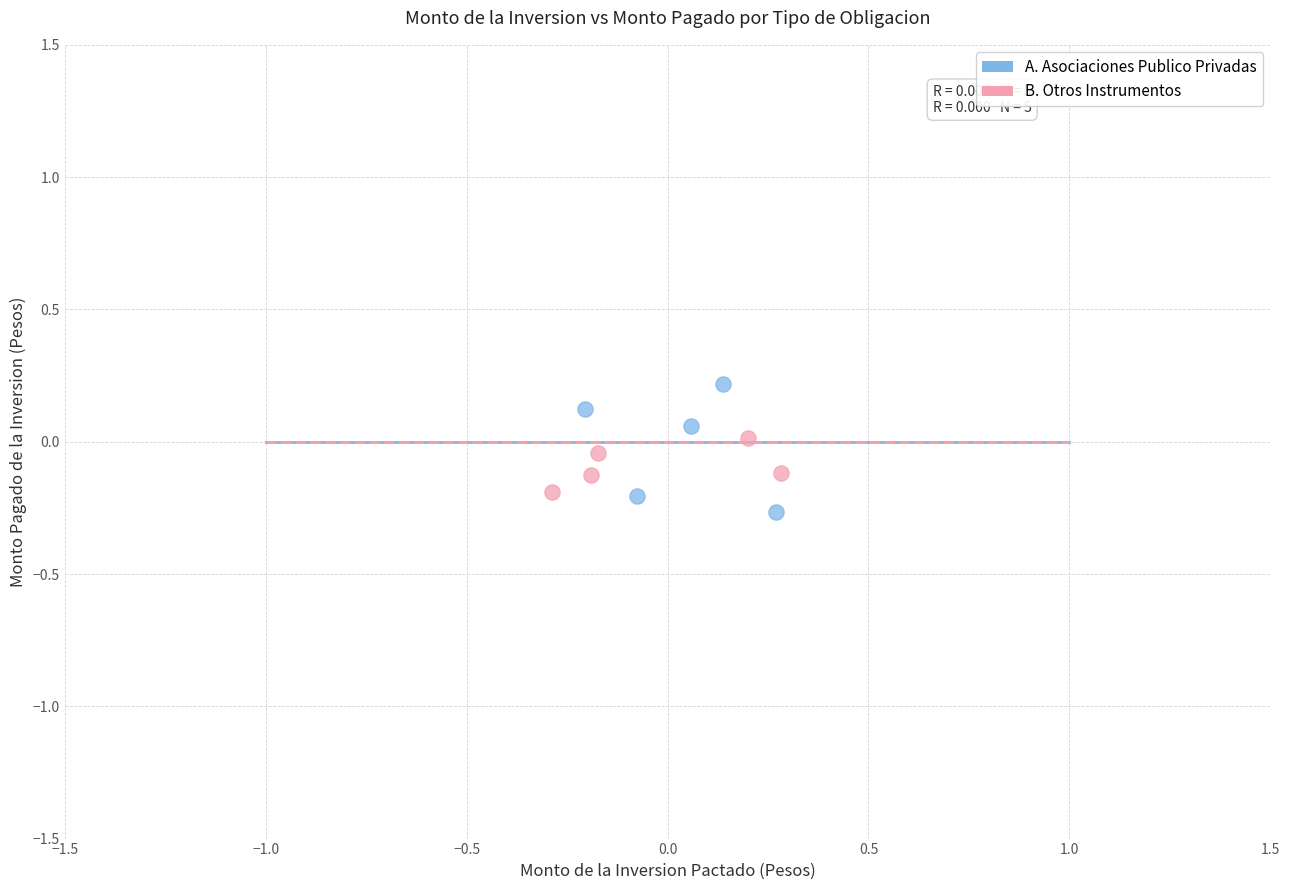

Which series has the largest Y range (max minus min)?

A. Asociaciones Publico Privadas